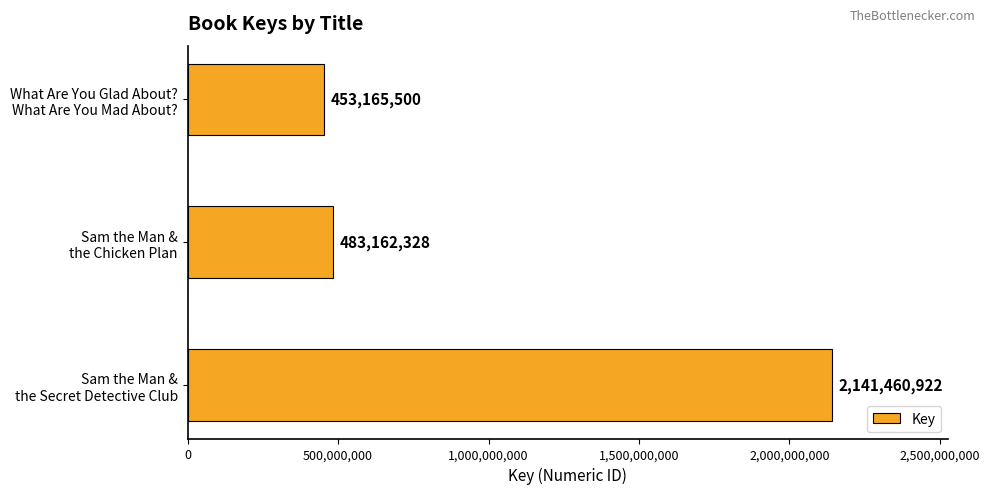

Reading bottom to top, transcribe all the data shown in this chart.

2141460922	483162328	453165500